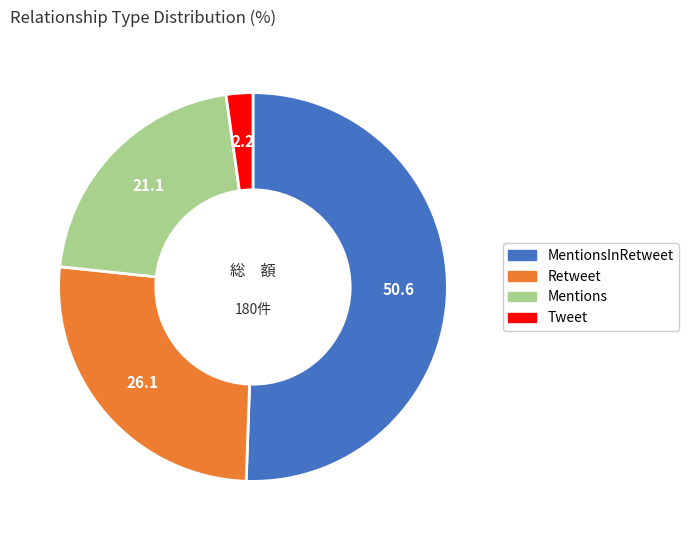

Is there a majority slice in this chart?

Yes